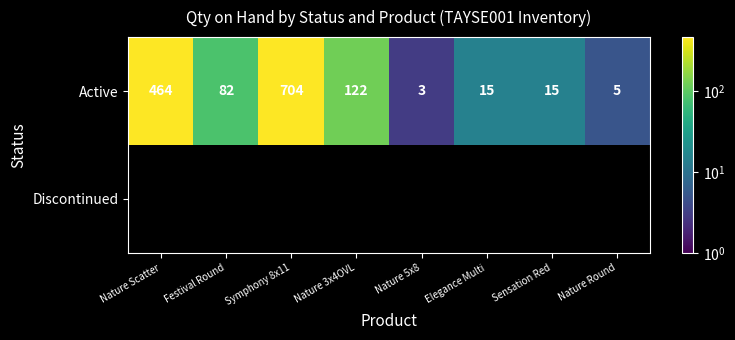

The value of Active at Nature Scatter is 805. True or false?

False